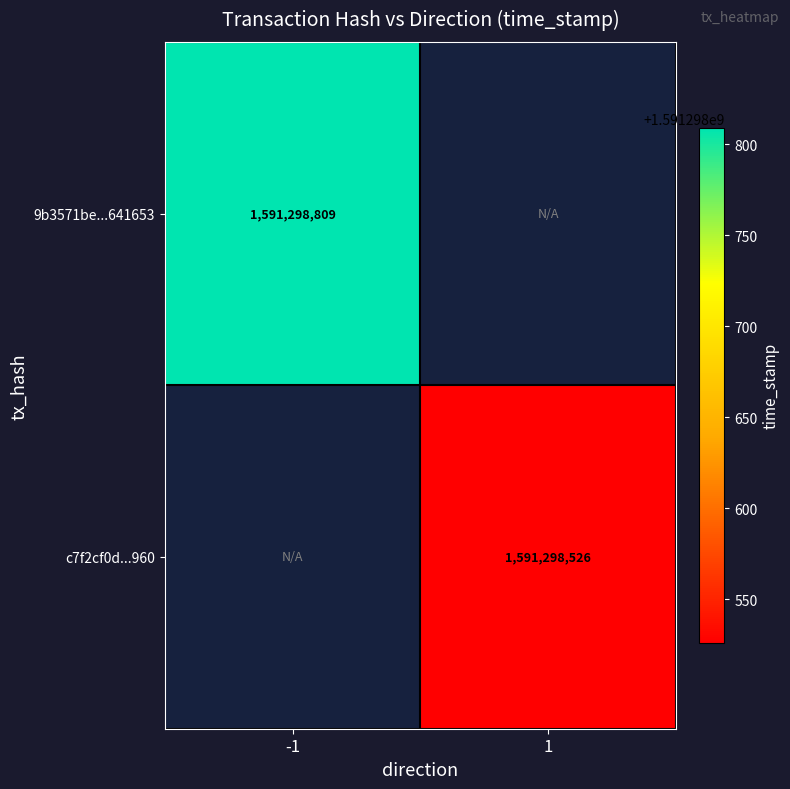

True or false: c7f2cf0da3aff1c0ba302240f2f562d5122a960 has a value of 0 at -1.

True